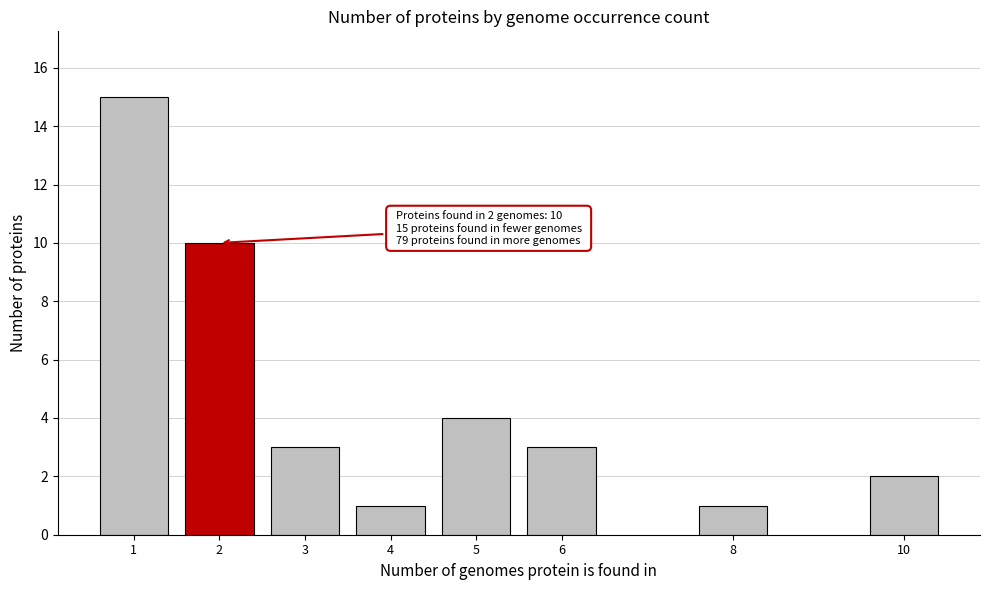

Reading left to right, extract all data points from this chart.

1=15	2=10	3=3	4=1	5=4	6=3	8=1	10=2